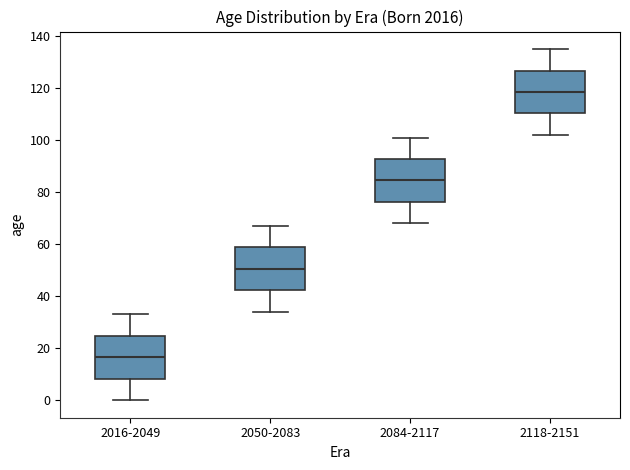

Reading left to right, transcribe this box plot: for each box, give where its median line is, the range the box spans, and where its two whiskers end, as read against the y-axis. The values are not printed on the chart, so give them approximately, as read against the axis.

2016-2049: median 16, box 8 to 24, whiskers 0 to 34
2050-2083: median 50, box 42 to 58, whiskers 34 to 68
2084-2117: median 84, box 76 to 92, whiskers 68 to 102
2118-2151: median 118, box 110 to 126, whiskers 102 to 136